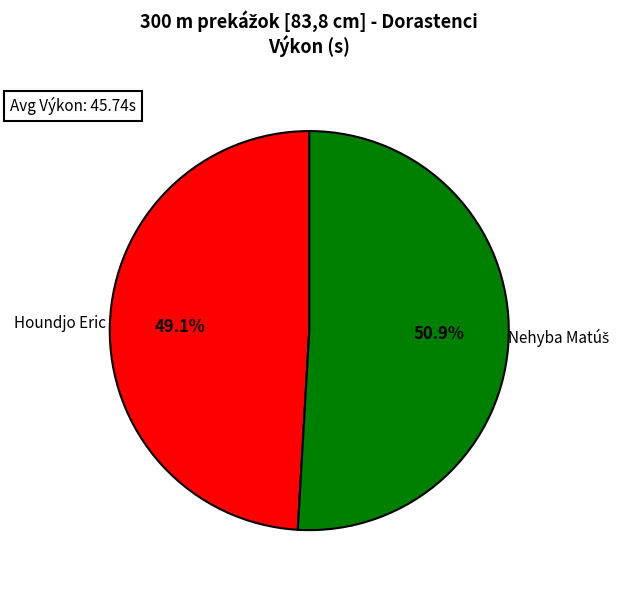

What portion of the pie excludes Houndjo Eric?

50.9%